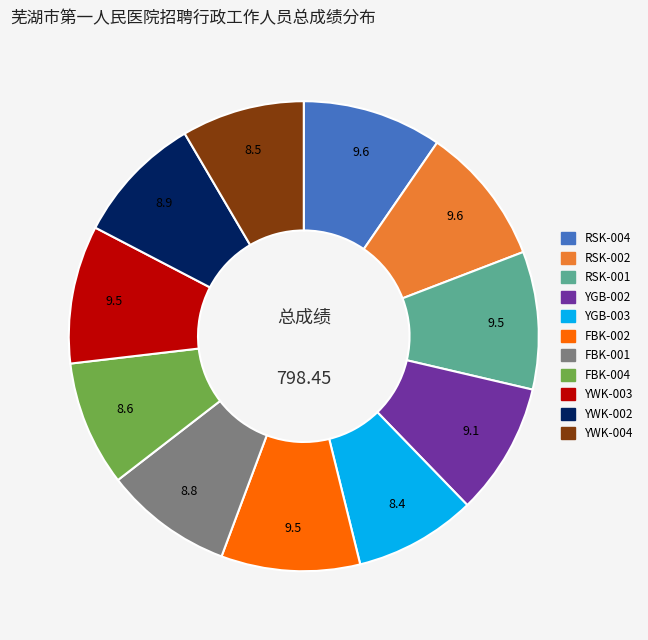

Does RSK-002 account for over 50% of the chart?

No